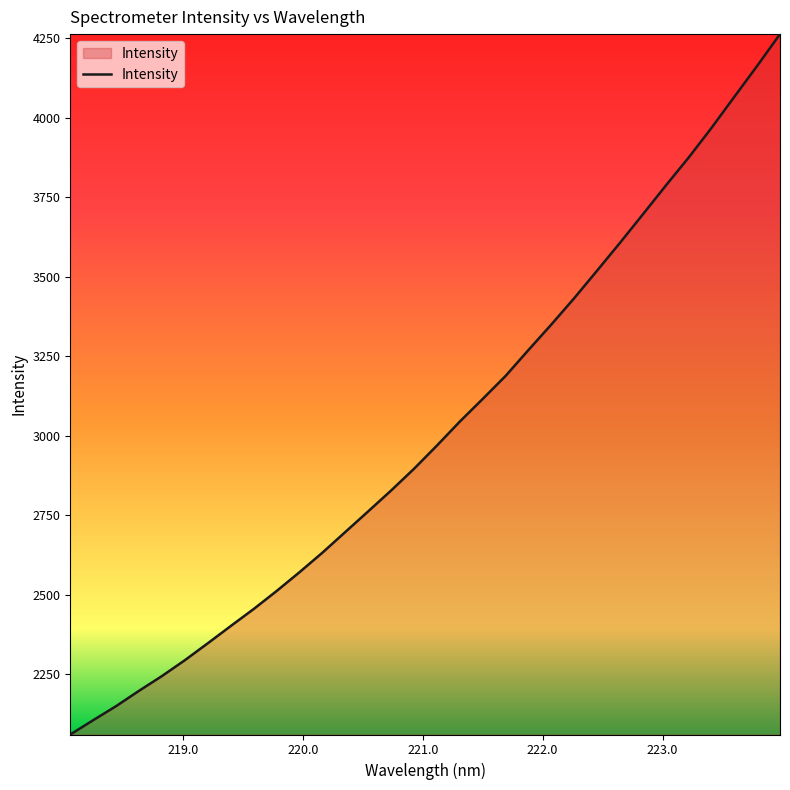

What is the difference between the maximum and minimum values?

2201.6